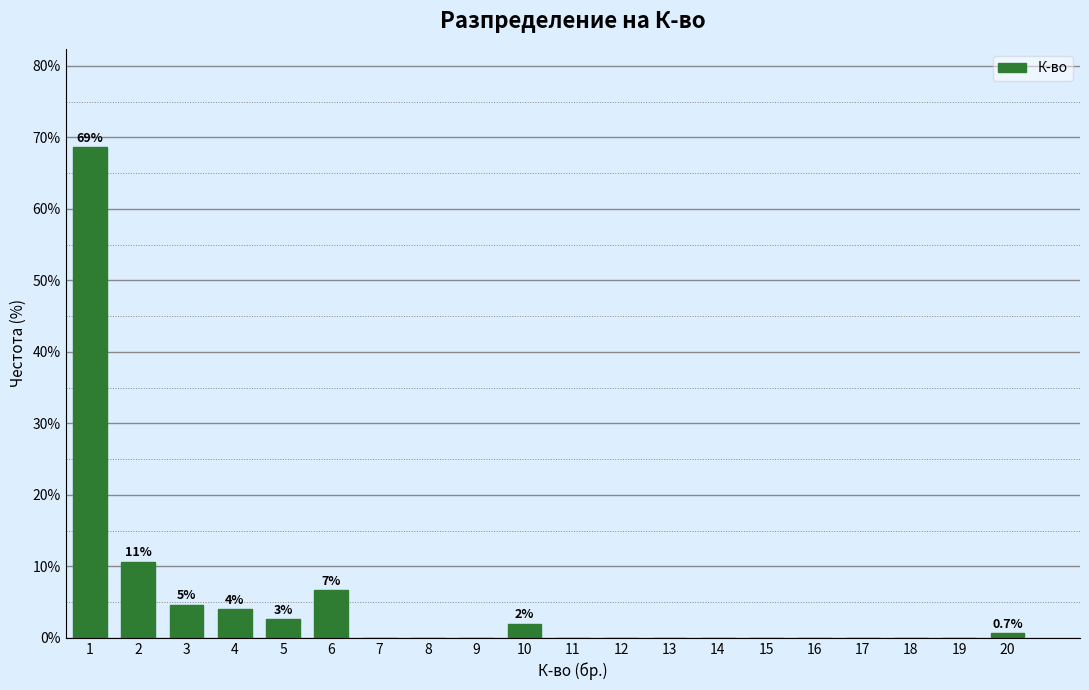

Reading right to left, extract all data points from this chart.

20=0.7	19=0.0	18=0.0	17=0.0	16=0.0	15=0.0	14=0.0	13=0.0	12=0.0	11=0.0	10=2.0	9=0.0	8=0.0	7=0.0	6=6.7	5=2.7	4=4.0	3=4.7	2=10.7	1=68.7